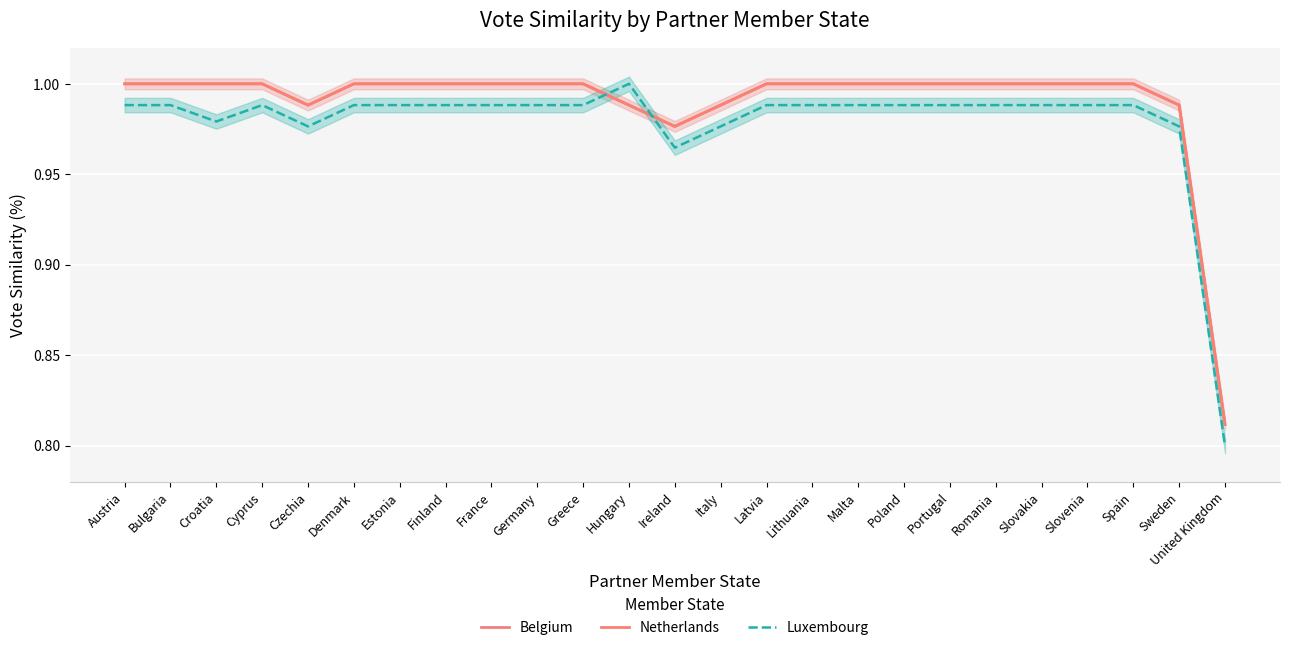

Is it true that Netherlands equals 1.6 at Germany?

False